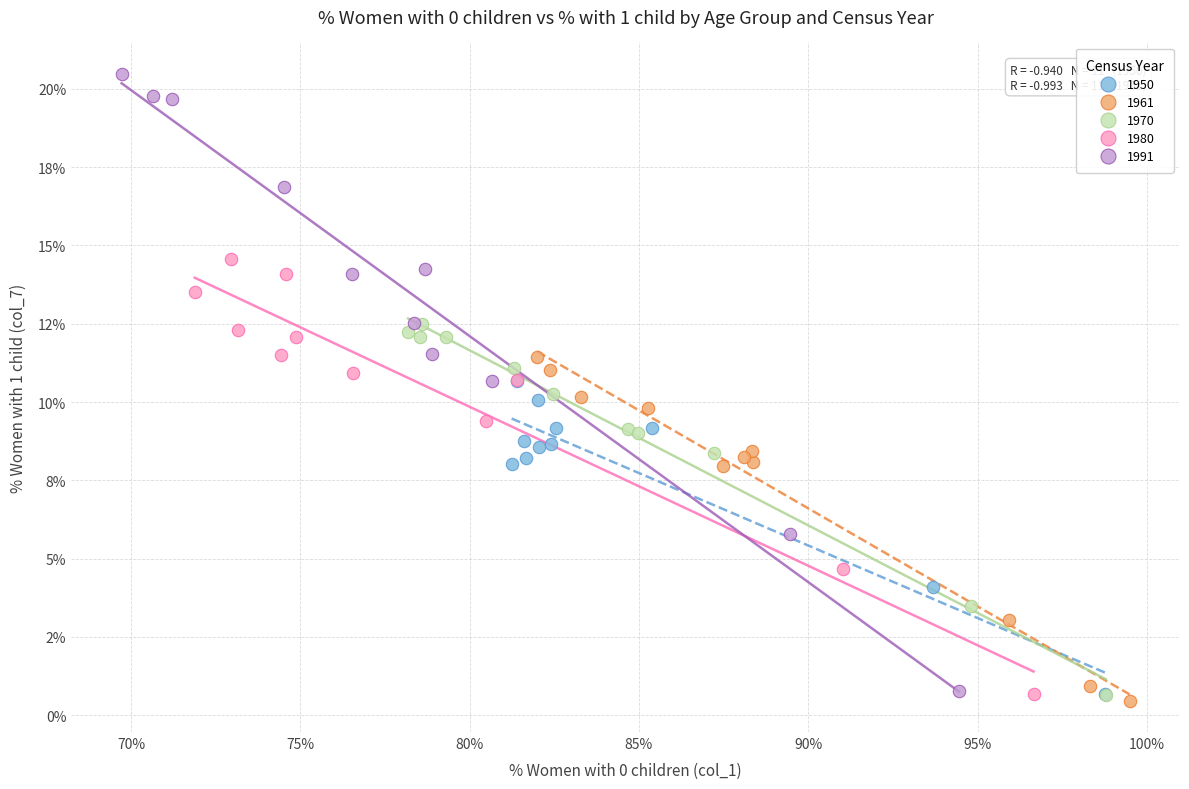

What are all the series names shown in the legend?

1950, 1961, 1970, 1980, 1991